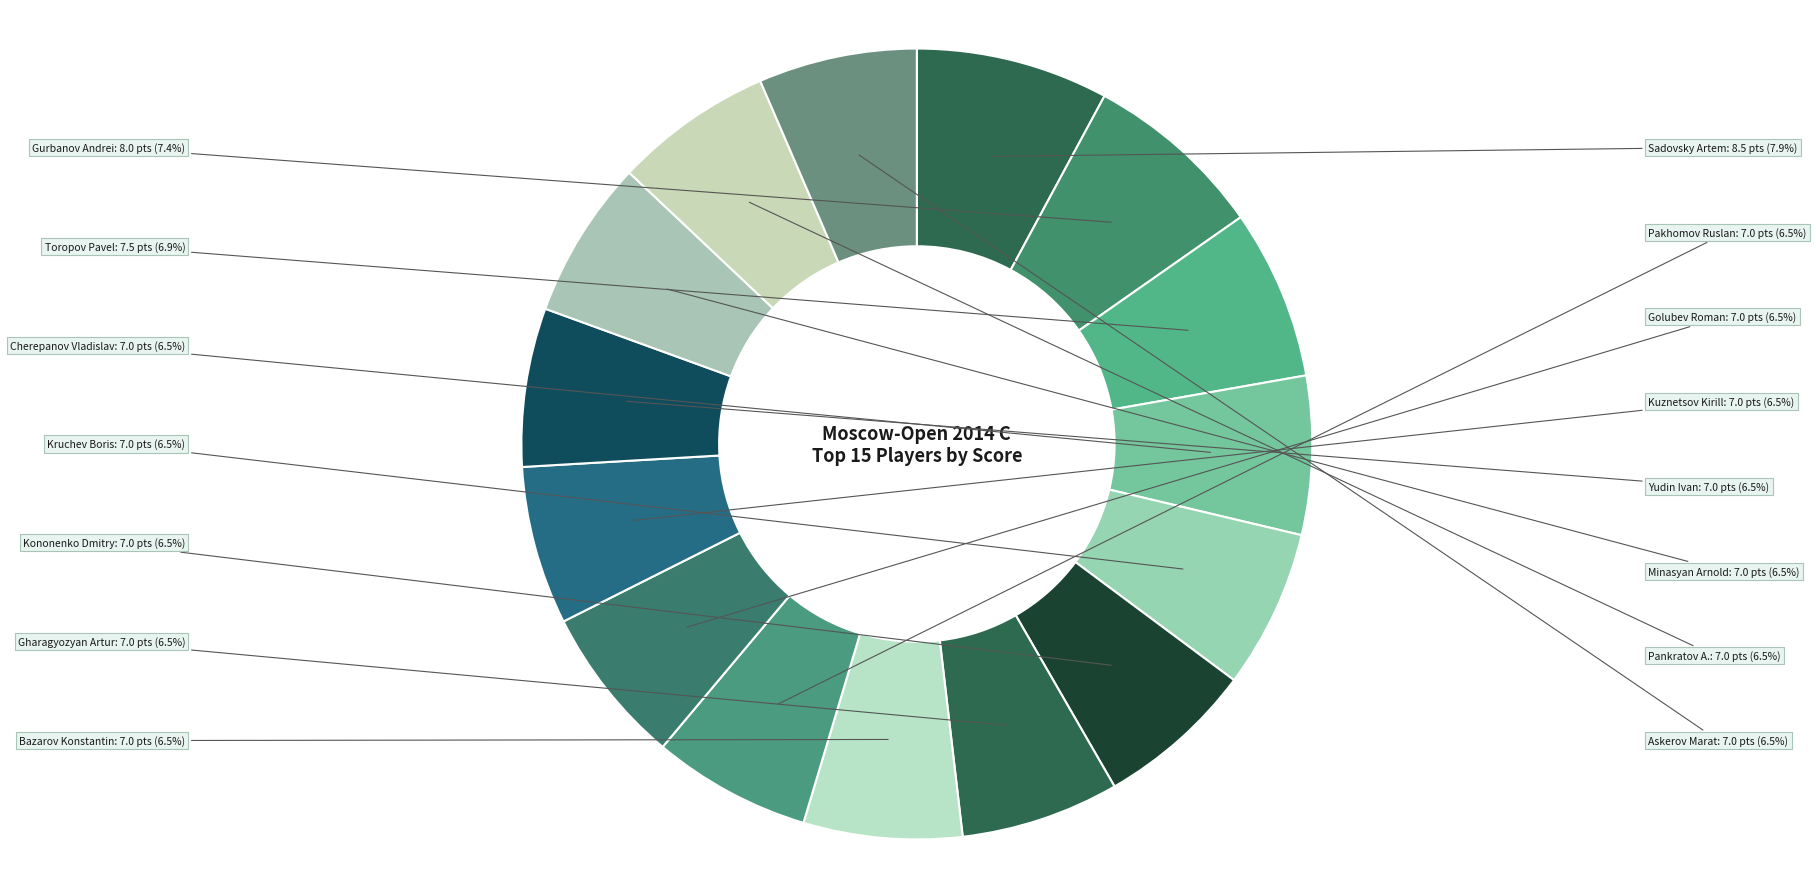

What portion of the pie excludes Askerov Marat?

93.5%